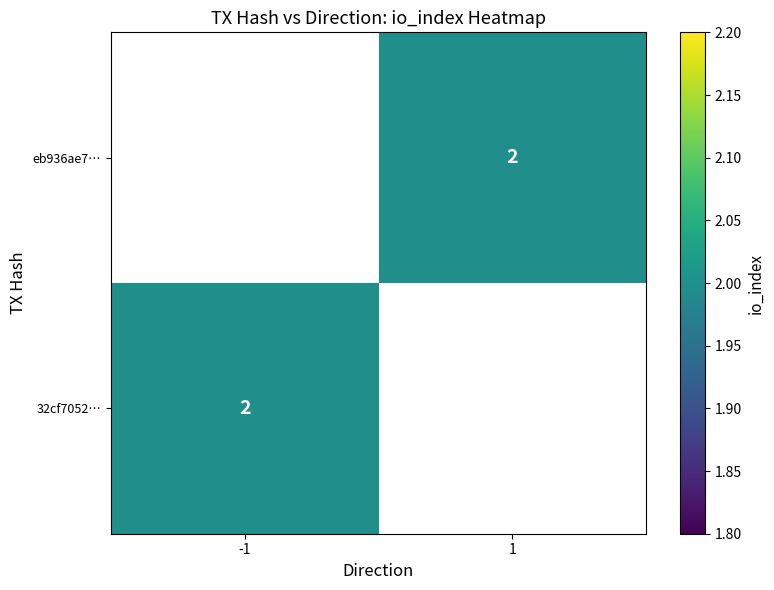

Which category has the highest value across all series?

1